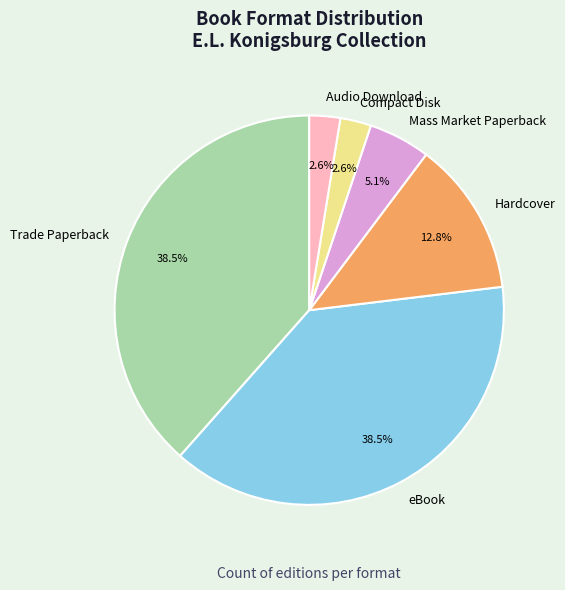

Which has a higher value, Hardcover or eBook?

eBook